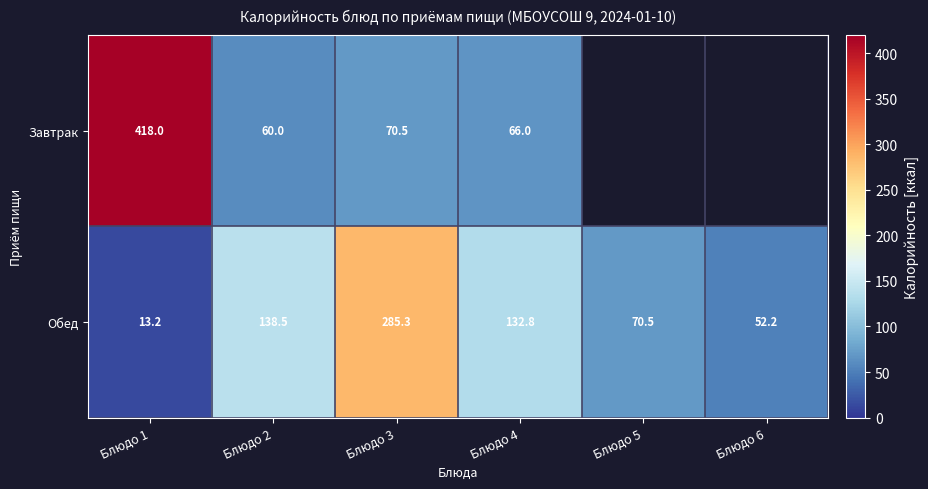

What is the greatest value displayed?

418.0